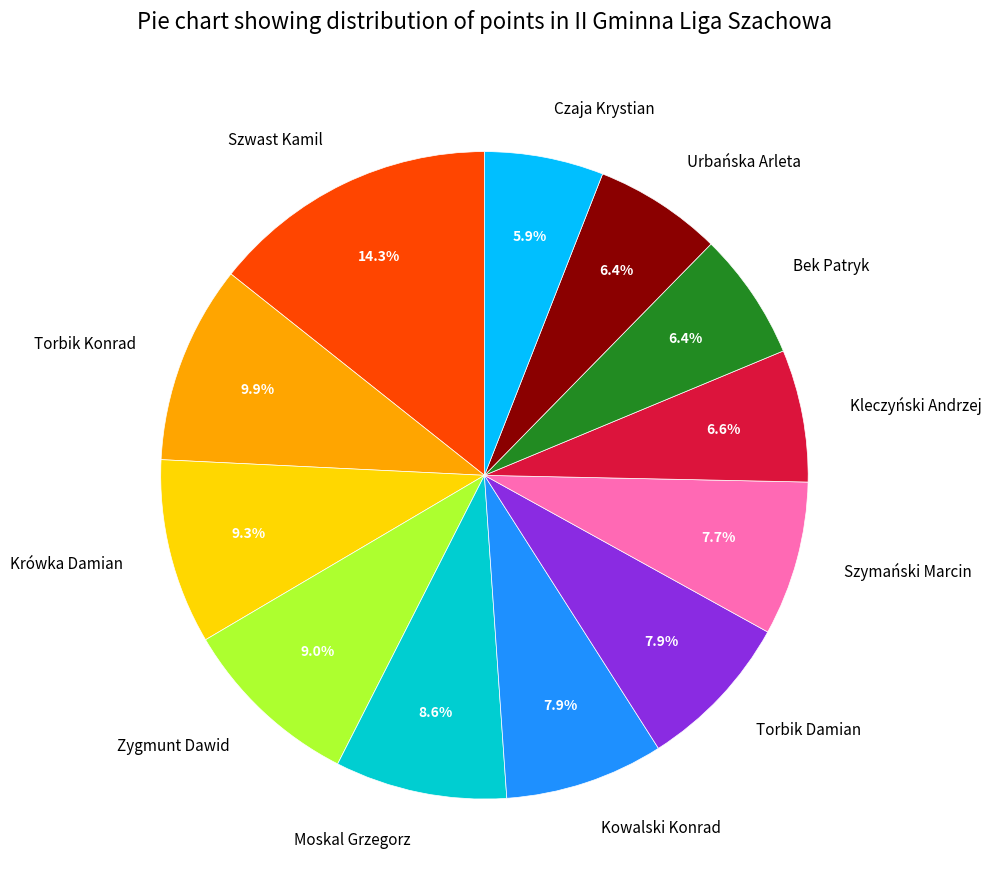

What is the largest slice in the pie chart?

Szwast Kamil